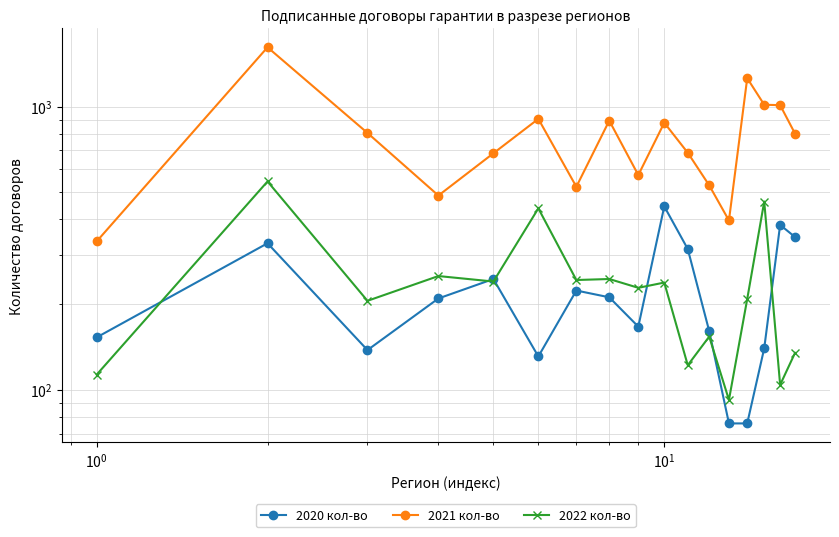

What is the greatest value displayed?

1620